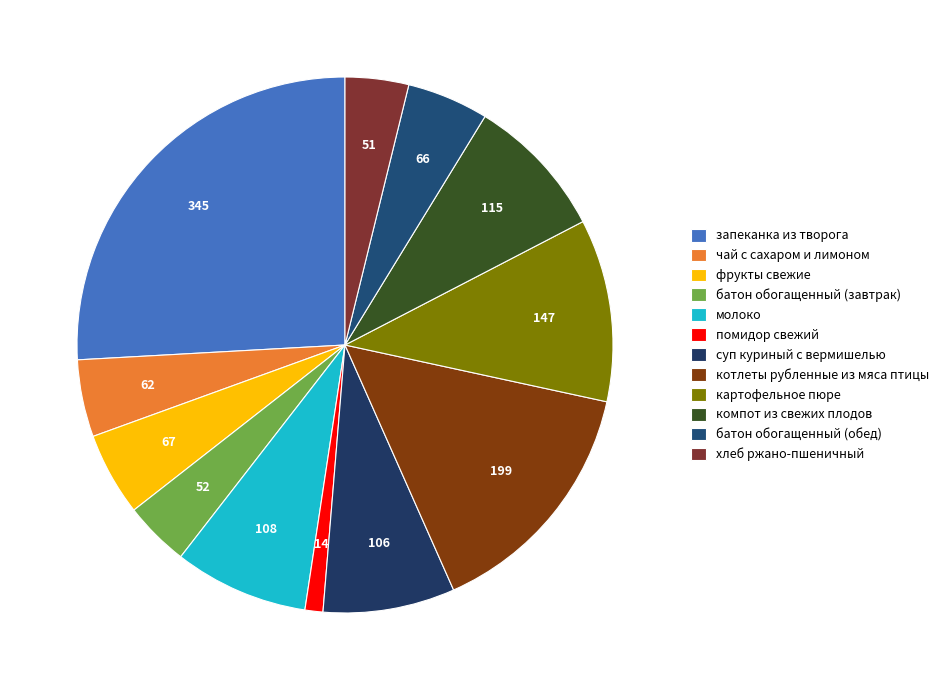

To the nearest percent, what percentage of the pie is суп куриный с вермишелью?

8%